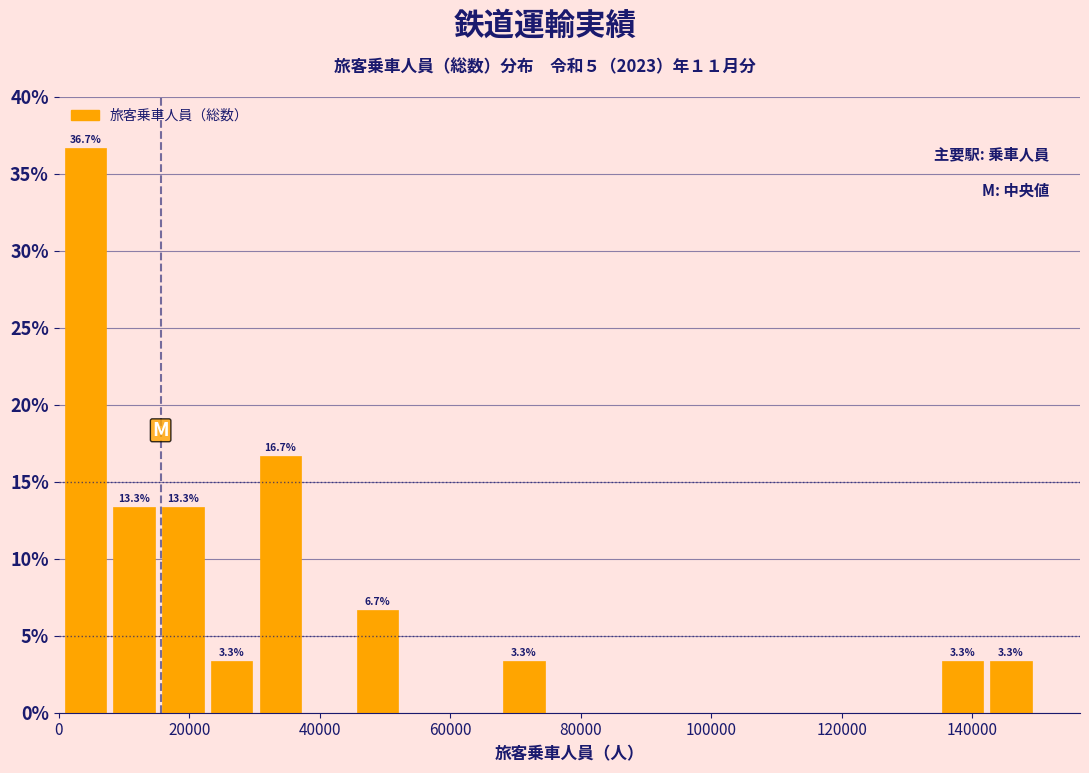

Read against the x-axis, roughly where is the centre of the tallest bar?

4000